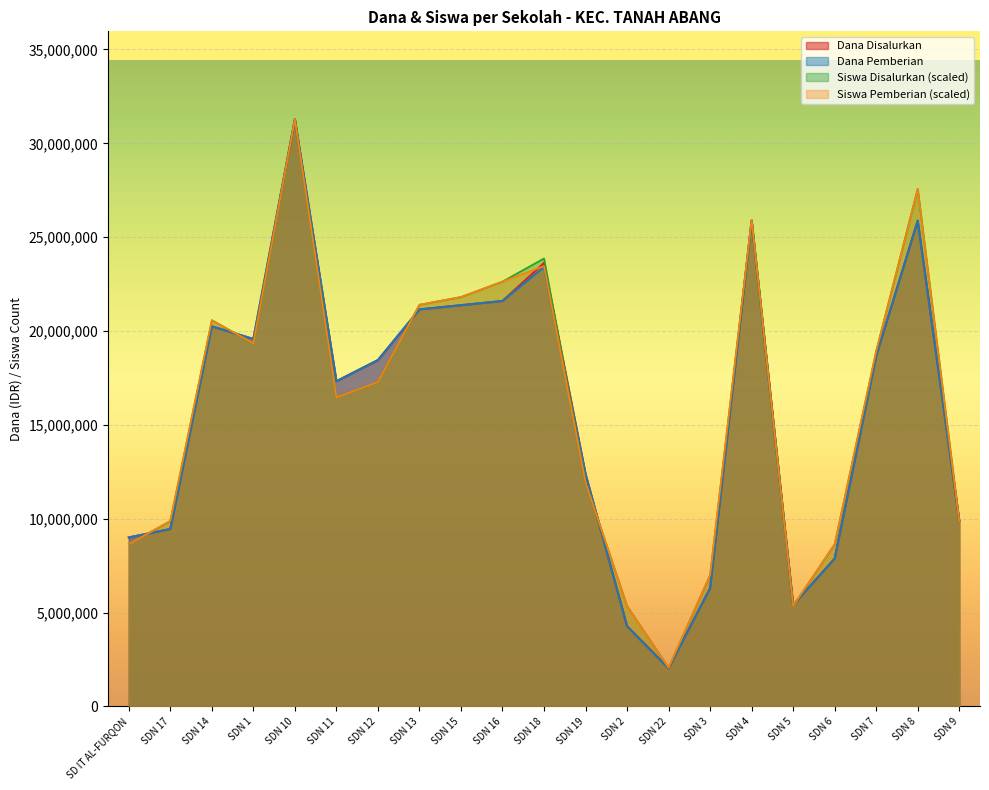

What is the total value across all series at SDN 11?

67571052.6